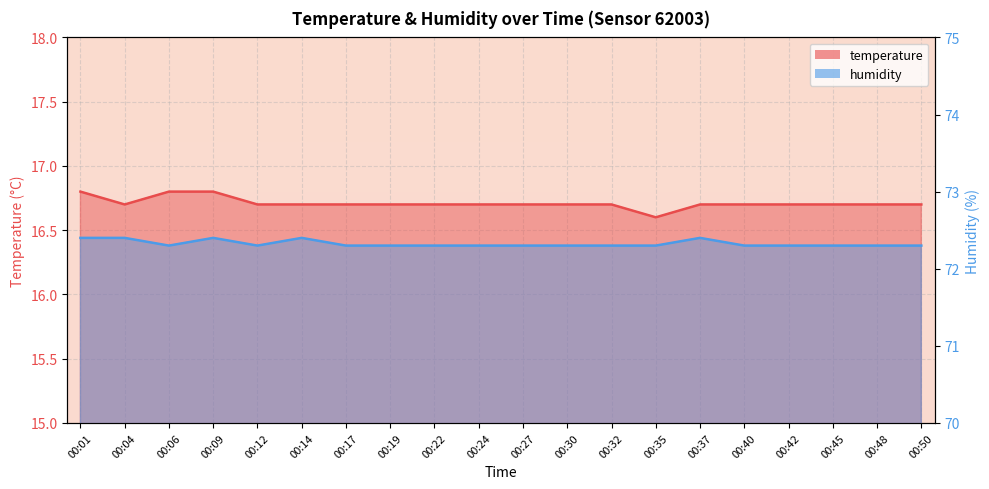

Where is humidity nearest to the value 72?

00:06